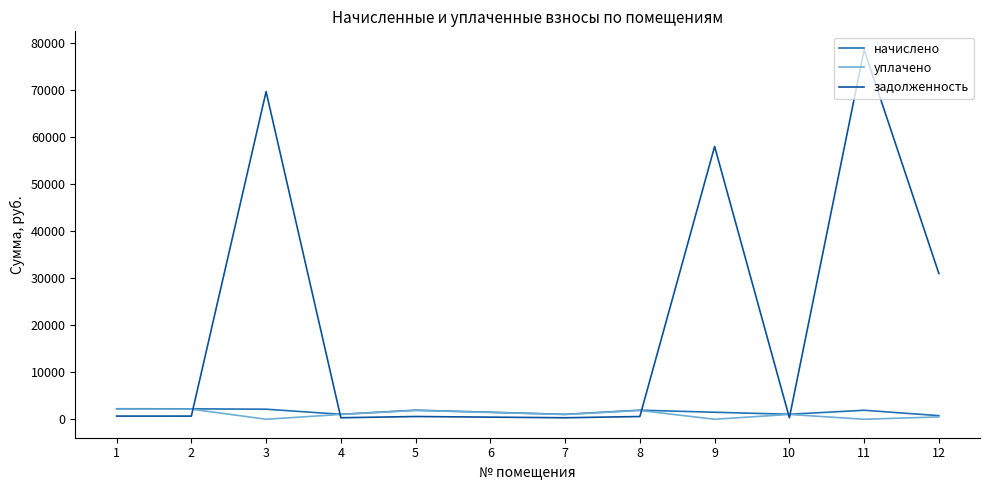

Which series has the largest range (max minus min)?

задолженность